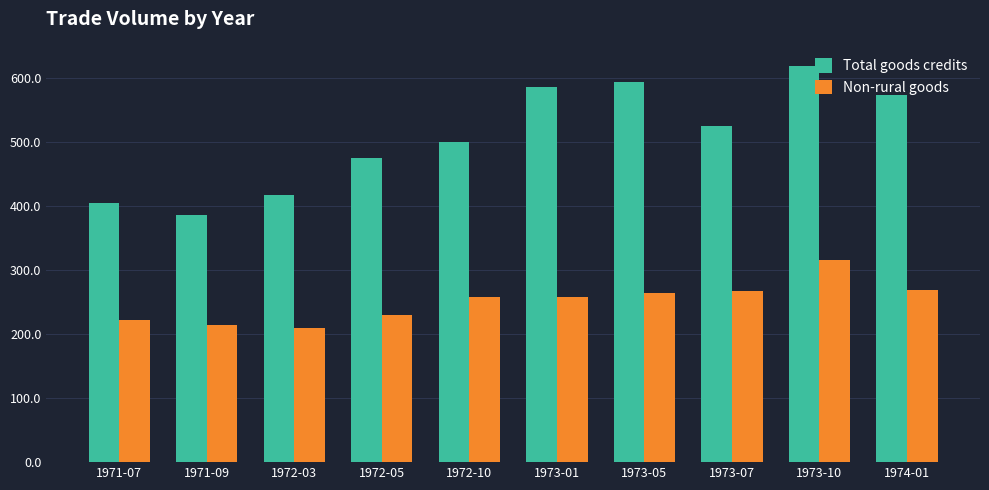

List the series in order of their peak value, highest first.

Total goods credits, Non-rural goods